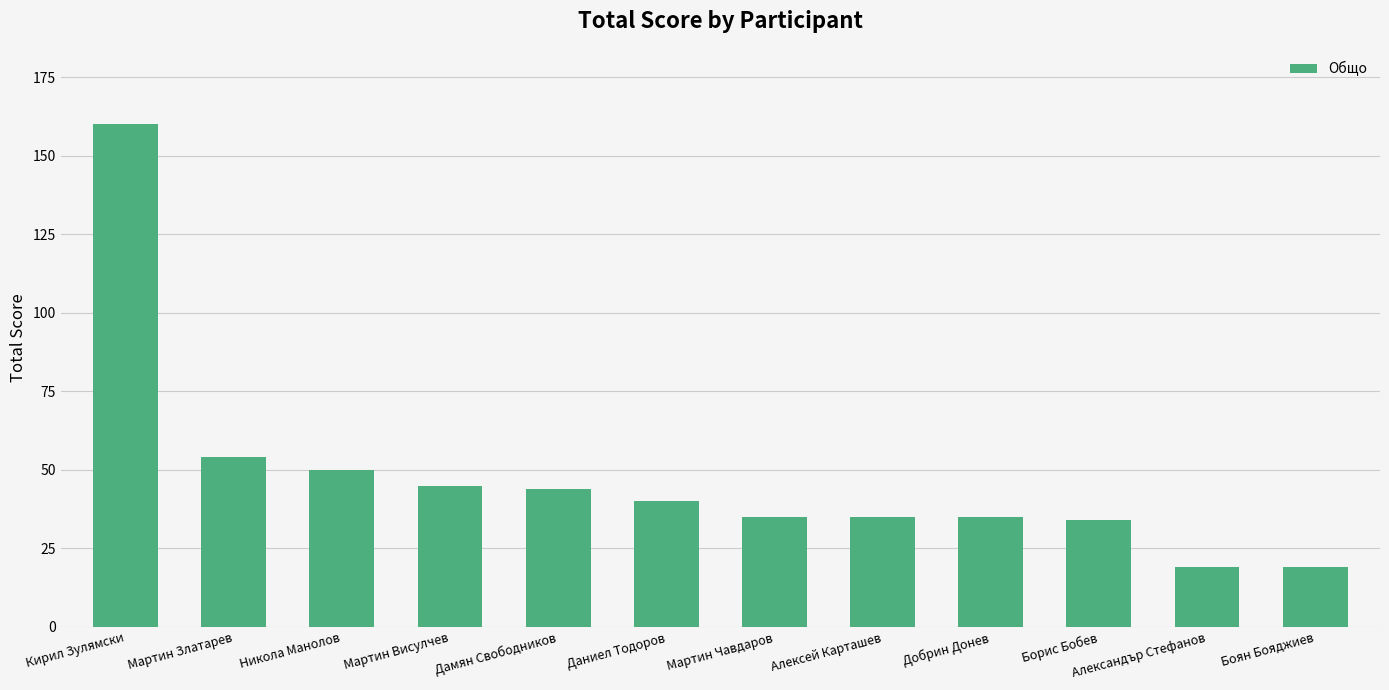

Reading right to left, transcribe all the data shown in this chart.

Боян Бояджиев=19	Александър Стефанов=19	Борис Бобев=34	Добрин Донев=35	Алексей Карташев=35	Мартин Чавдаров=35	Даниел Тодоров=40	Дамян Свободников=44	Мартин Висулчев=45	Никола Манолов=50	Мартин Златарев=54	Кирил Зулямски=160